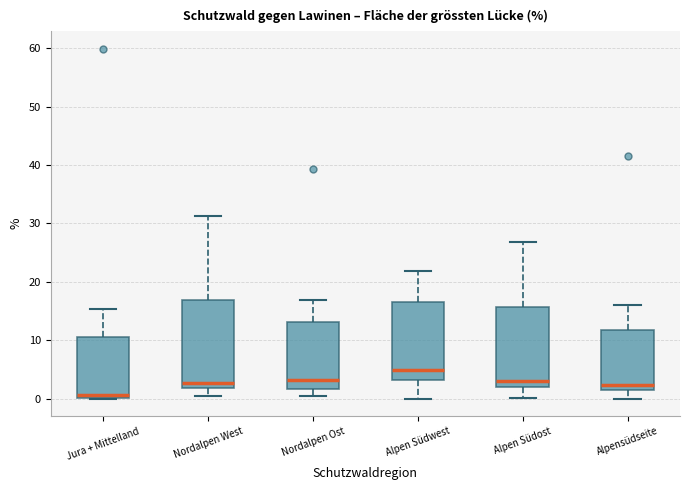

Where is the upper edge of the box for Nordalpen West on the y-axis? The values are not printed on the chart, so give them approximately, as read against the axis.

17